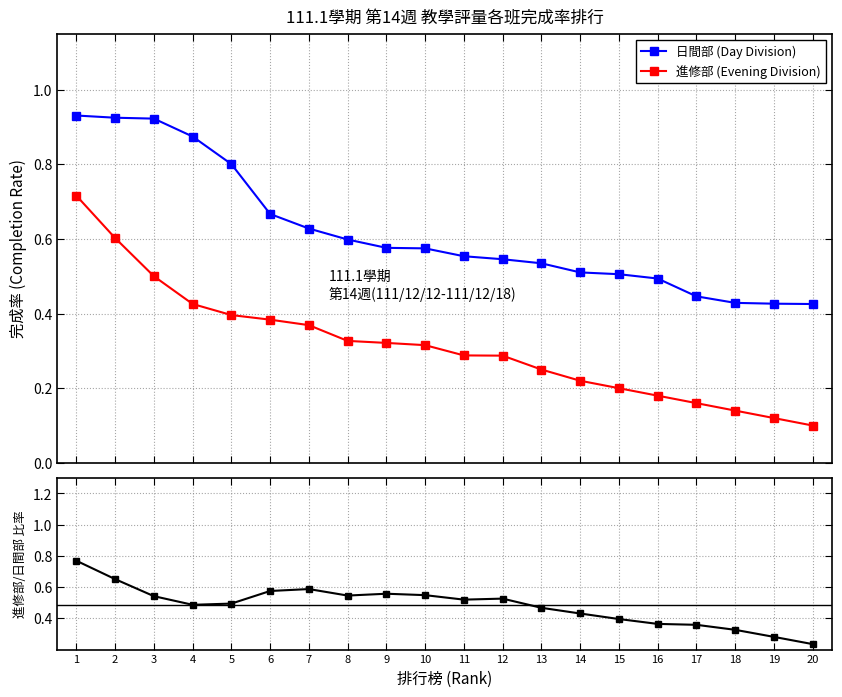

Which has a higher value, 9 or 4?

4